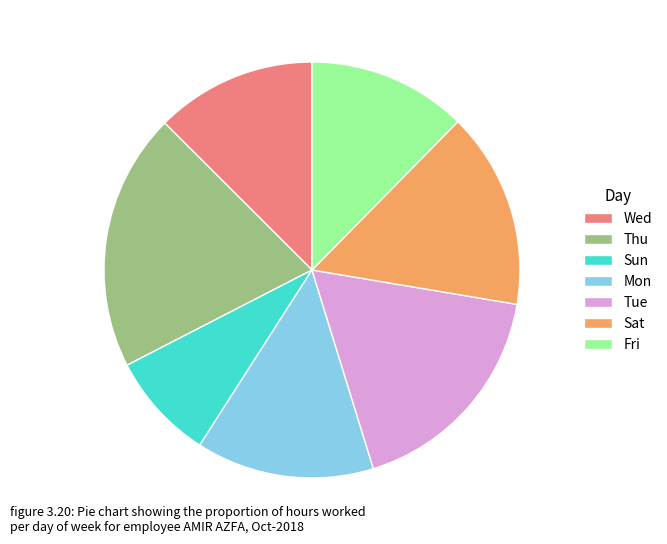

What is the largest slice in the pie chart?

Thu